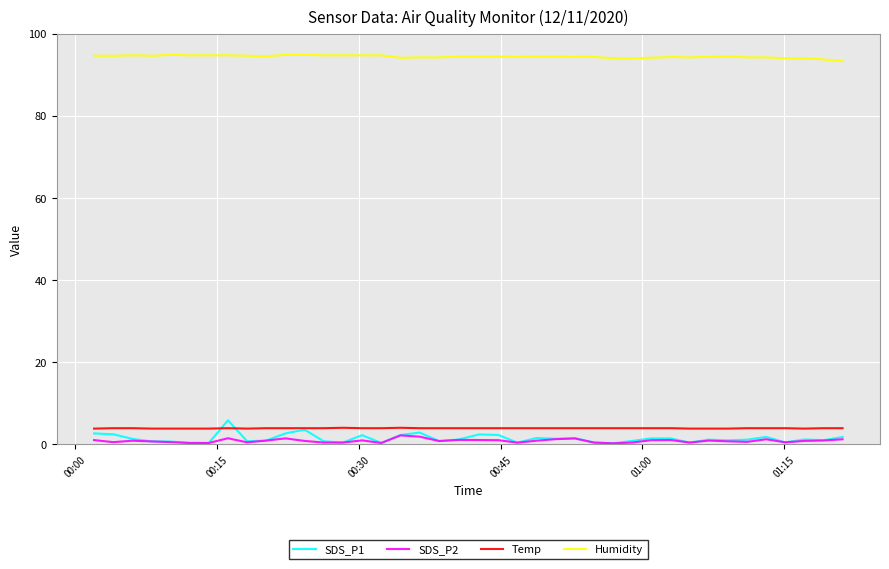

True or false: Temp and SDS_P2 intersect in this chart.

False